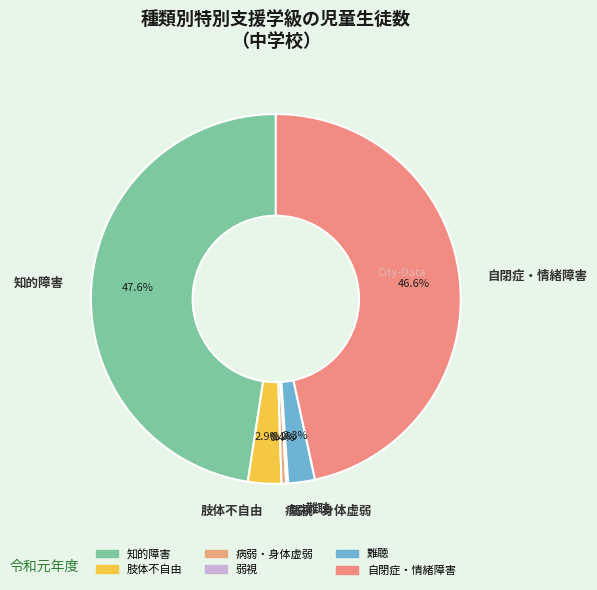

Does 知的障害 represent more than half of the total?

No